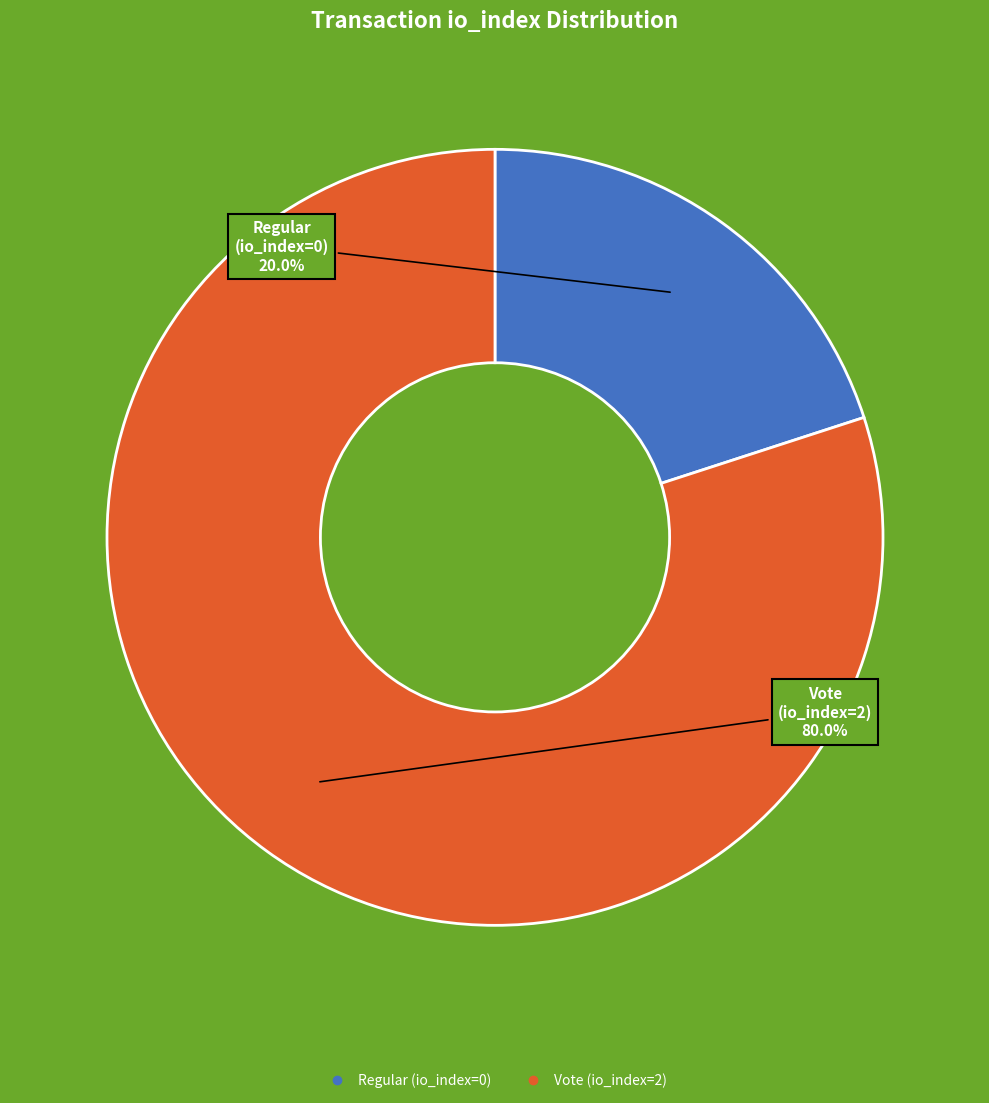

Is Vote (io_index=2) the majority of the pie?

Yes